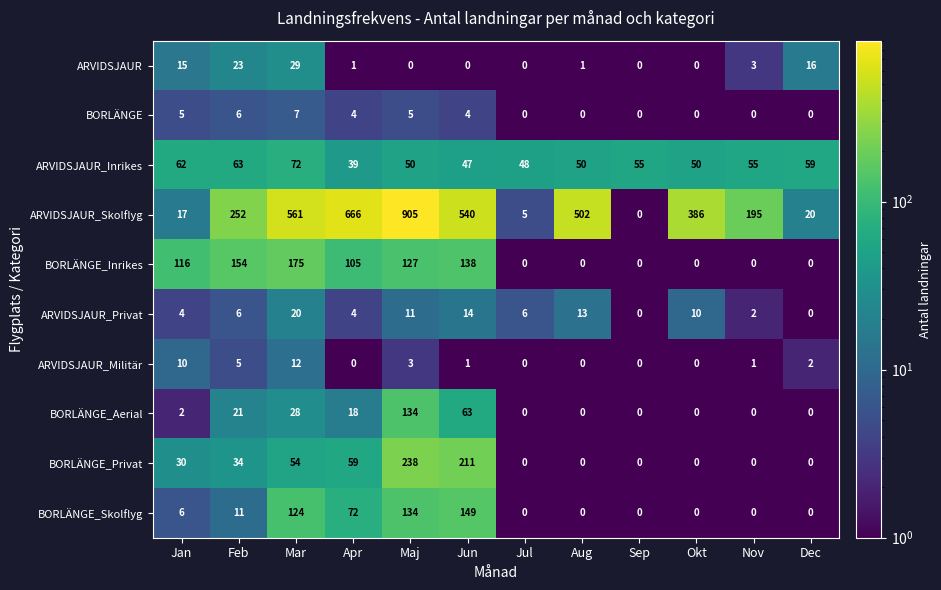

What is the total value across all series at Jan?

267